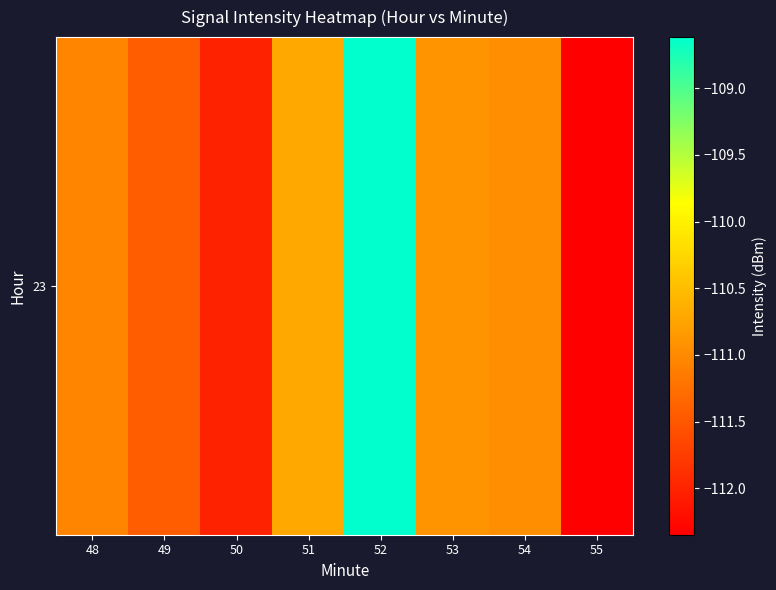

Rank the categories by value from lowest to highest.

55, 50, 49, 48, 54, 53, 51, 52